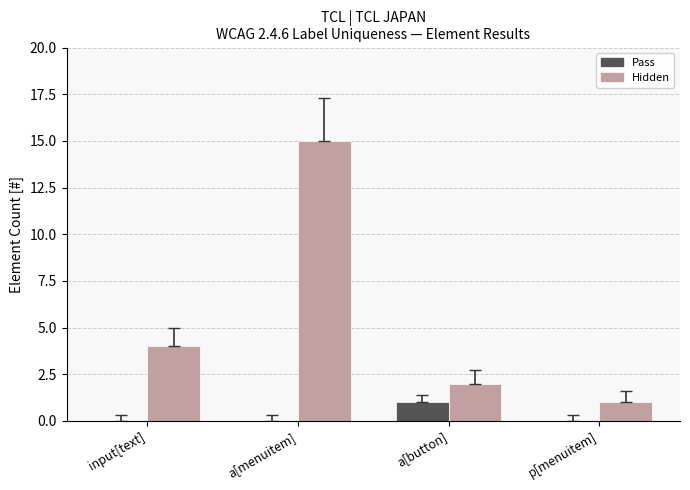

At which category is the sum across all series the highest?

a[menuitem]